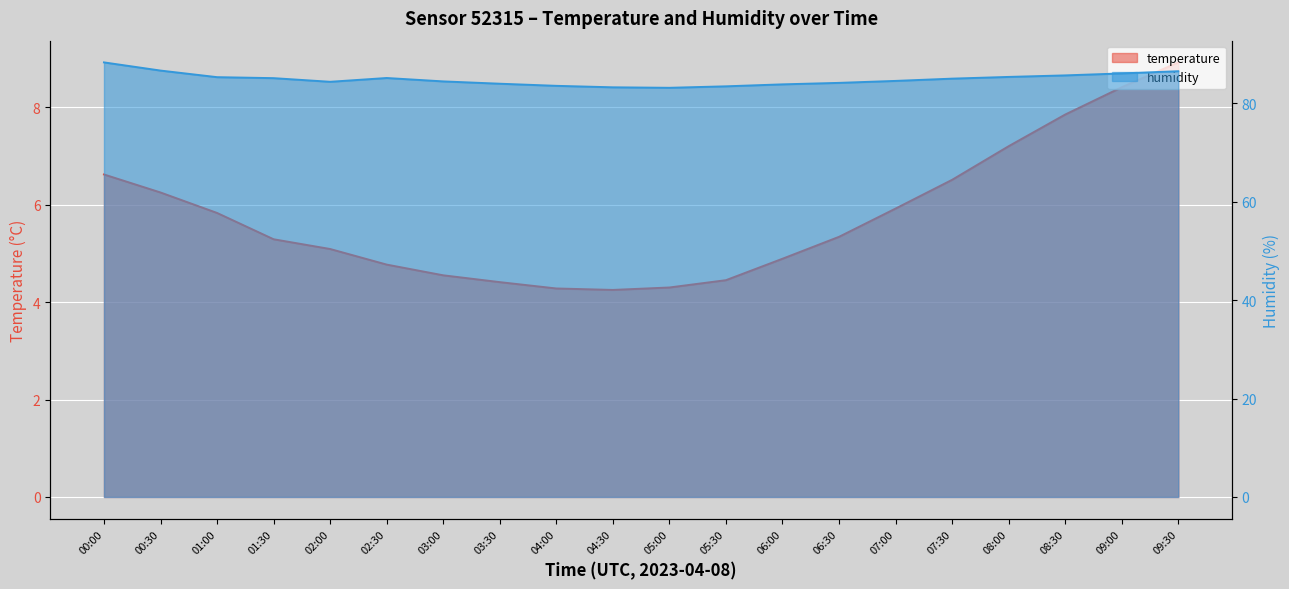

What is the maximum value for humidity?

88.3